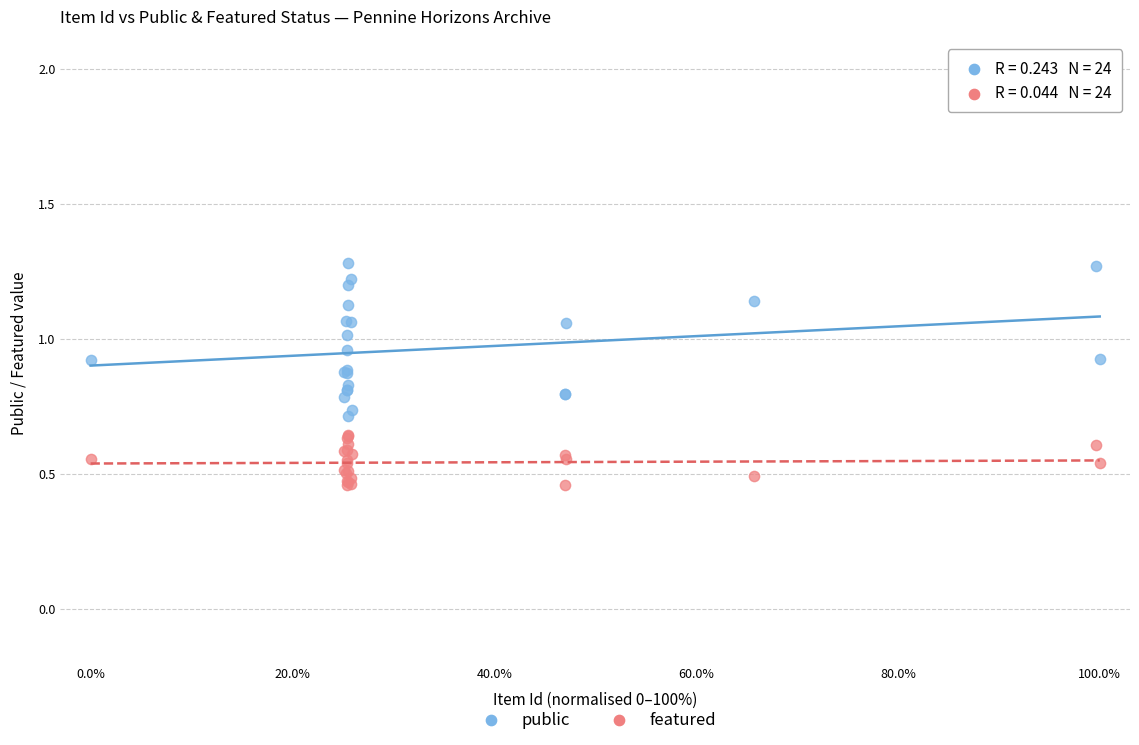

Which series reaches the minimum Y coordinate?

featured